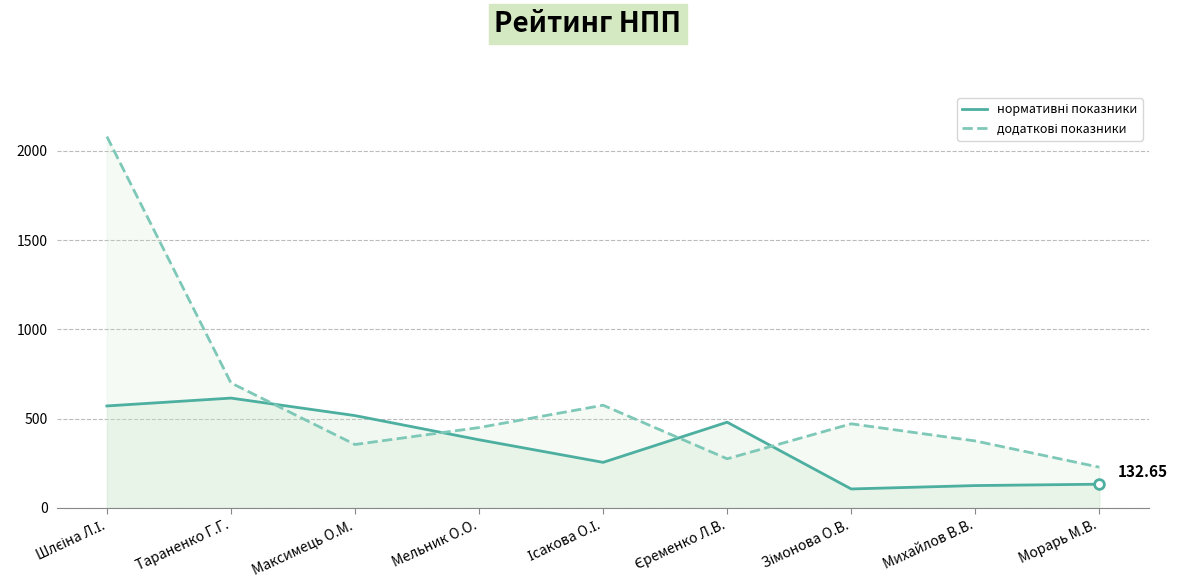

What is the difference between the maximum and minimum values in the додаткові показники series?

1852.1